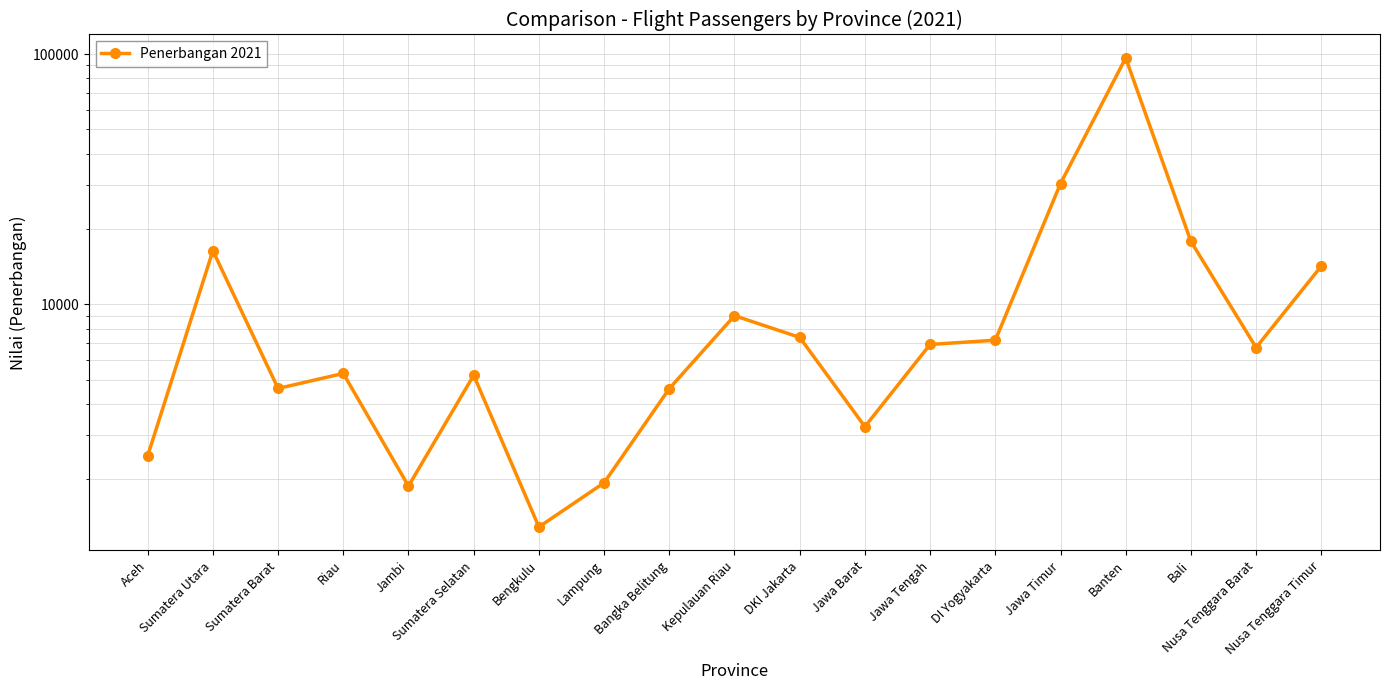

Reading left to right, list all the values displayed in this chart.

2484	16383	4615	5297	1880	5210	1291	1938	4608	9012	7381	3248	6917	7191	30382	96451	17839	6724	14223